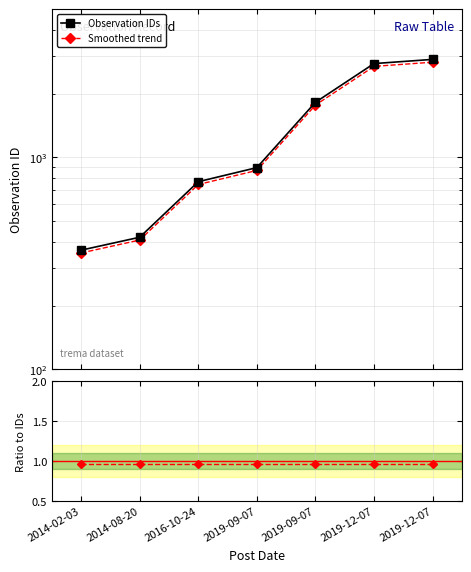

True or false: Smoothed trend and Observation IDs intersect in this chart.

False